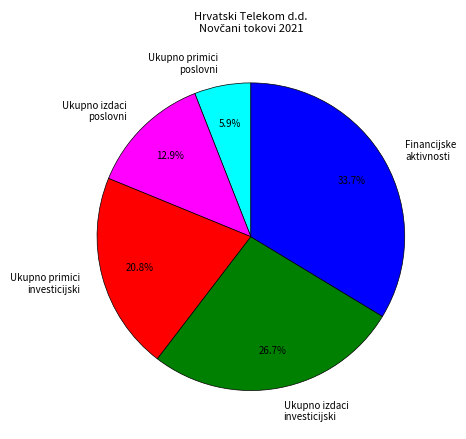

What percentage do Ukupno primici poslovni and Financijske aktivnosti together represent?

39.6%